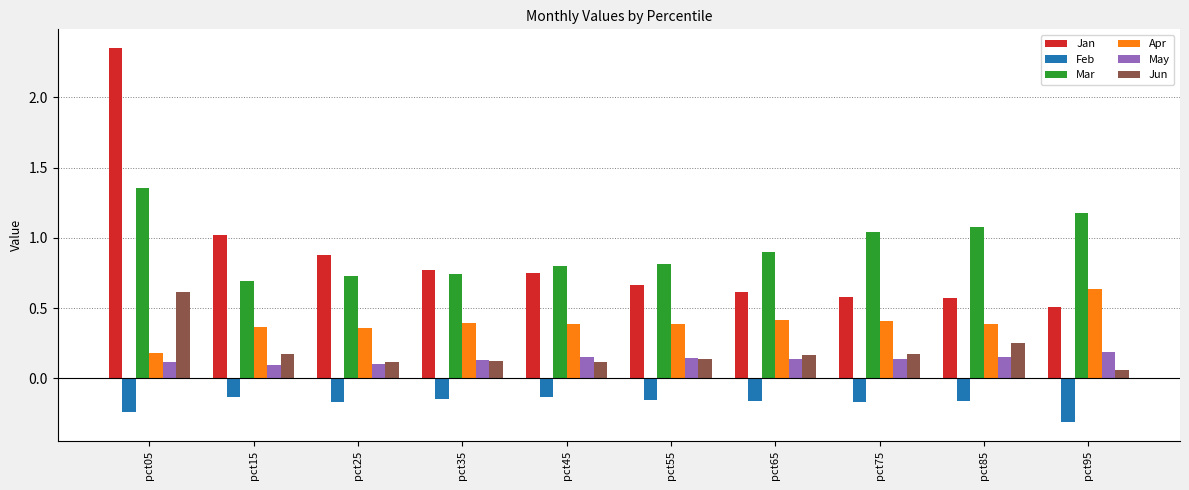

Where is Apr nearest to the value 0?

pct05